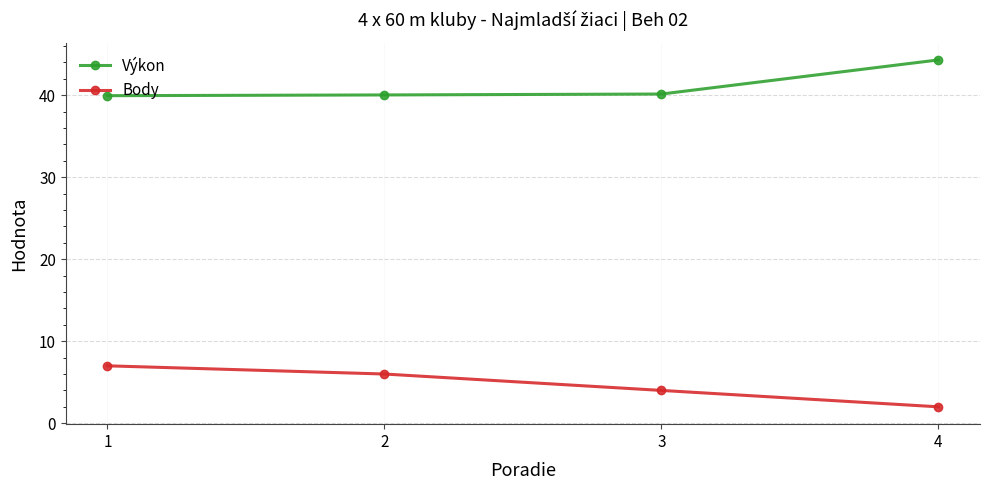

Does the chart have visible grid lines?

Yes